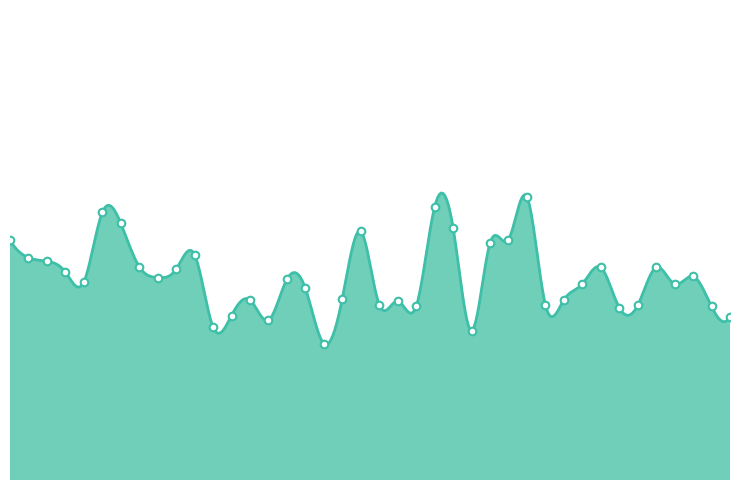

Which has a higher value, 01:11 or 00:18?

01:11